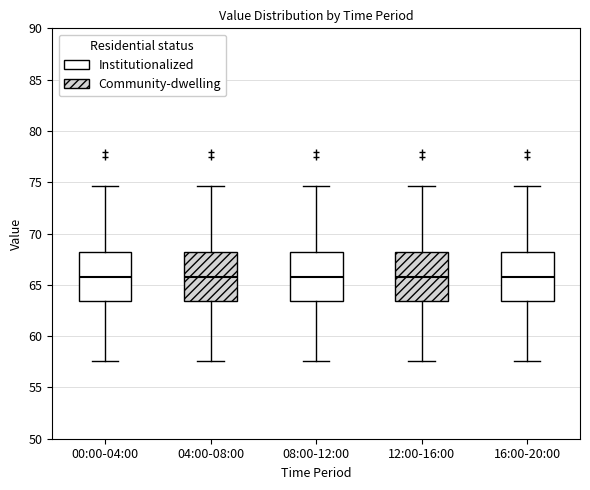

Reading left to right, transcribe this box plot: for each box, give where its median line is, the range the box spans, and where its two whiskers end, as read against the y-axis. The values are not printed on the chart, so give them approximately, as read against the axis.

00:00-04:00: median 65.5, box 63.5 to 68.0, whiskers 57.5 to 74.5
04:00-08:00: median 65.5, box 63.5 to 68.0, whiskers 57.5 to 74.5
08:00-12:00: median 65.5, box 63.5 to 68.0, whiskers 57.5 to 74.5
12:00-16:00: median 65.5, box 63.5 to 68.0, whiskers 57.5 to 74.5
16:00-20:00: median 65.5, box 63.5 to 68.0, whiskers 57.5 to 74.5